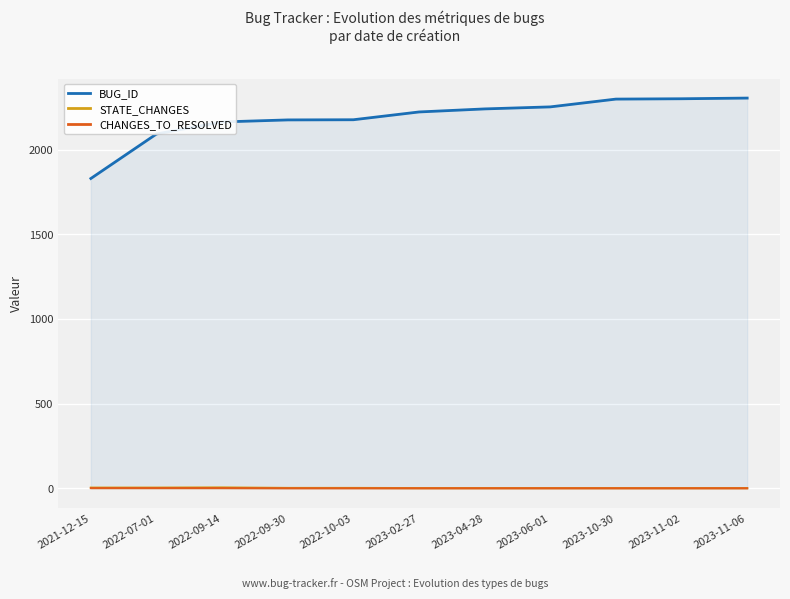

Does the chart display data point markers on the line(s)?

No